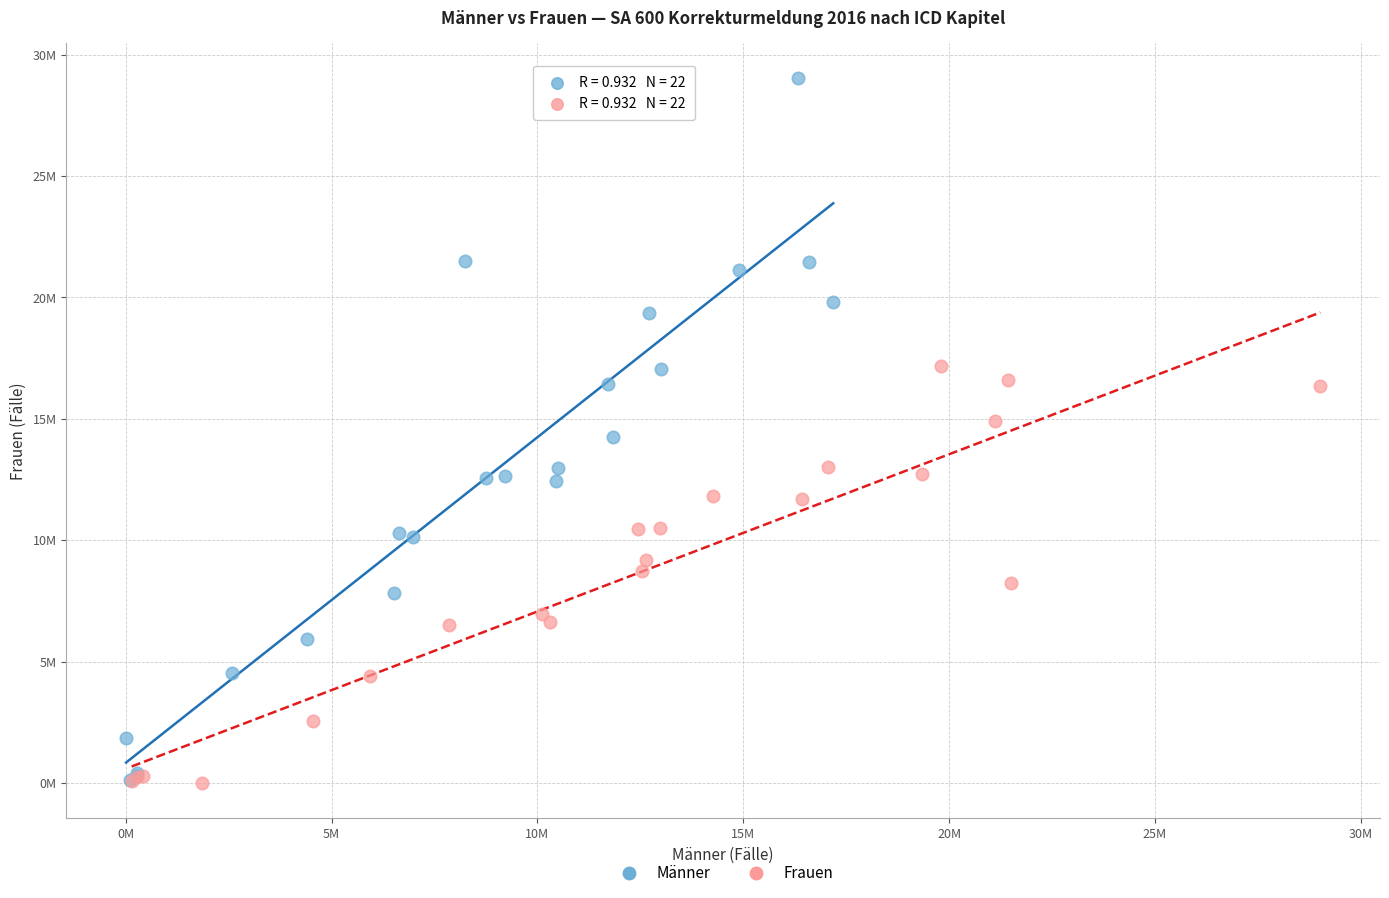

Which series reaches the maximum Y coordinate?

Männer